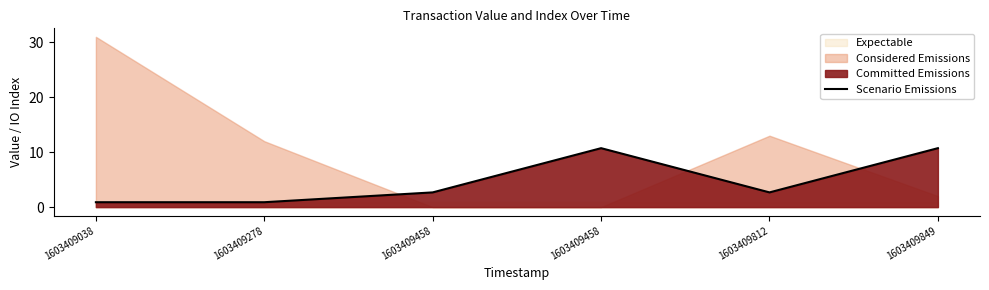

What is the change in value from 1603409038 to 1603409812?

+1.8